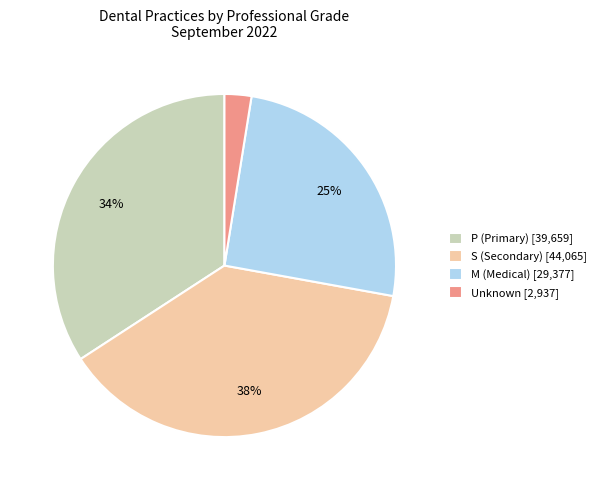

Does any single category account for the majority?

No